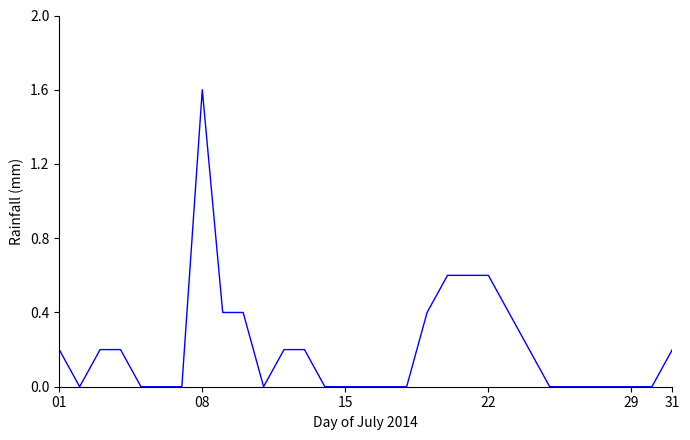

What is the greatest value displayed?

1.6